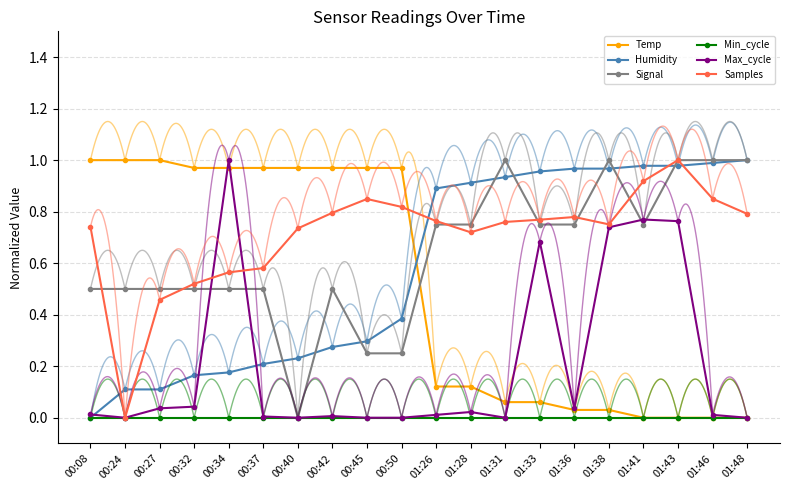

What are all the series names shown in the legend?

Temp, Humidity, Signal, Min_cycle, Max_cycle, Samples